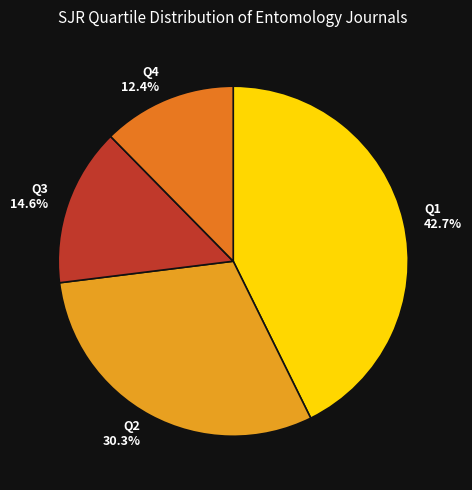

How many slices are in this pie chart?

4